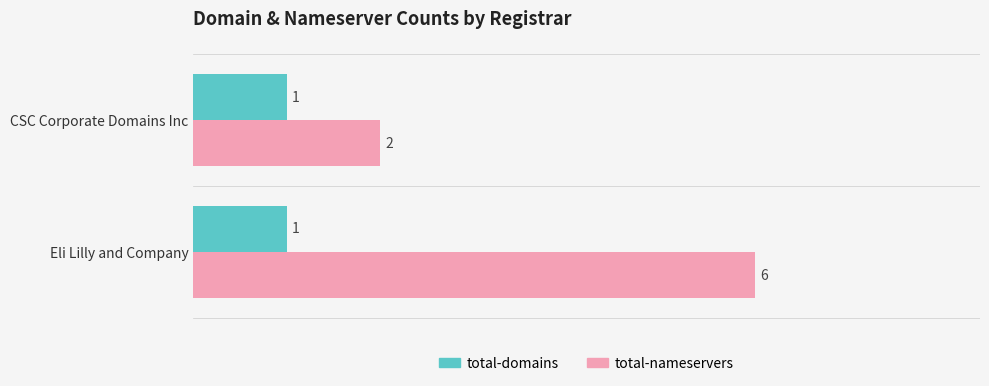

Which series changed the most between CSC Corporate Domains Inc and Eli Lilly and Company?

total-nameservers